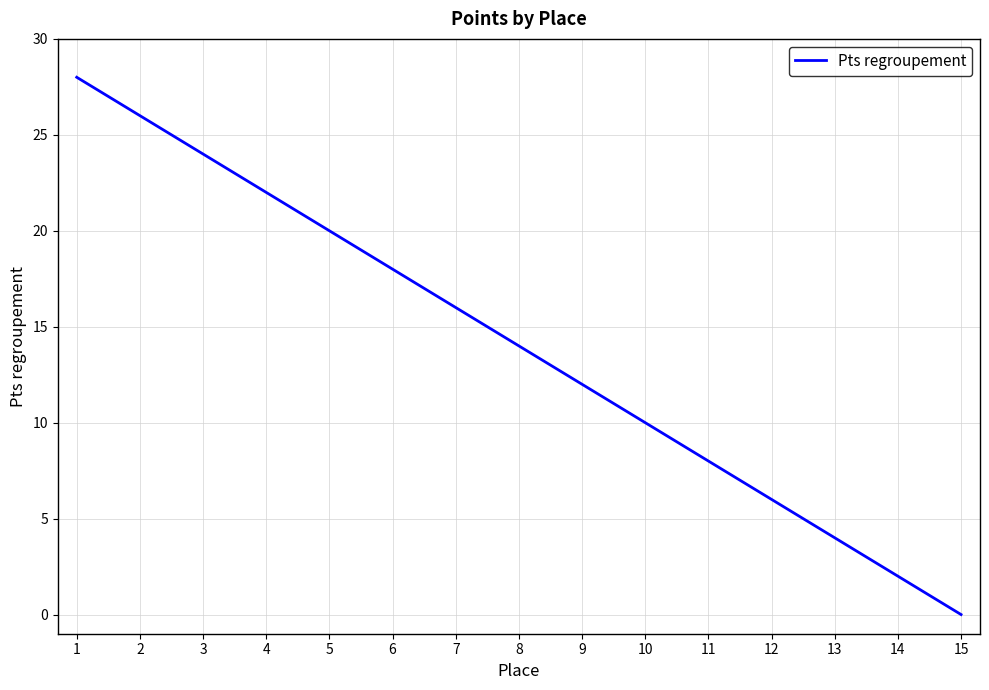

Approximately how many times larger is the value at 5 compared to 4?

0.9